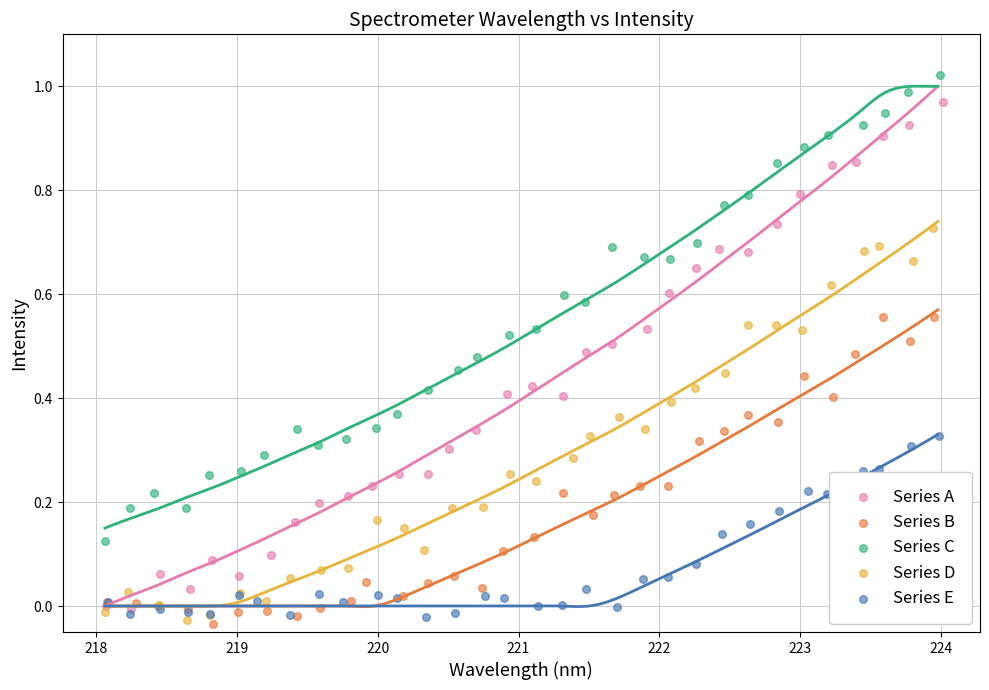

Which series has the largest Y range (max minus min)?

Series A